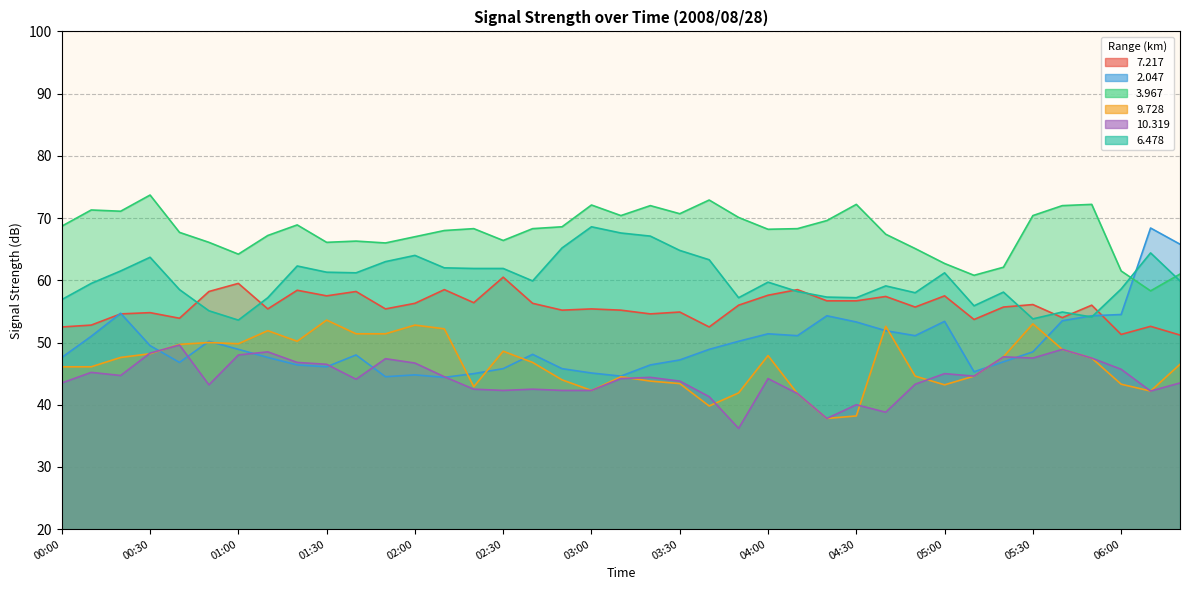

What is the label of the 29th point from the right?

01:40